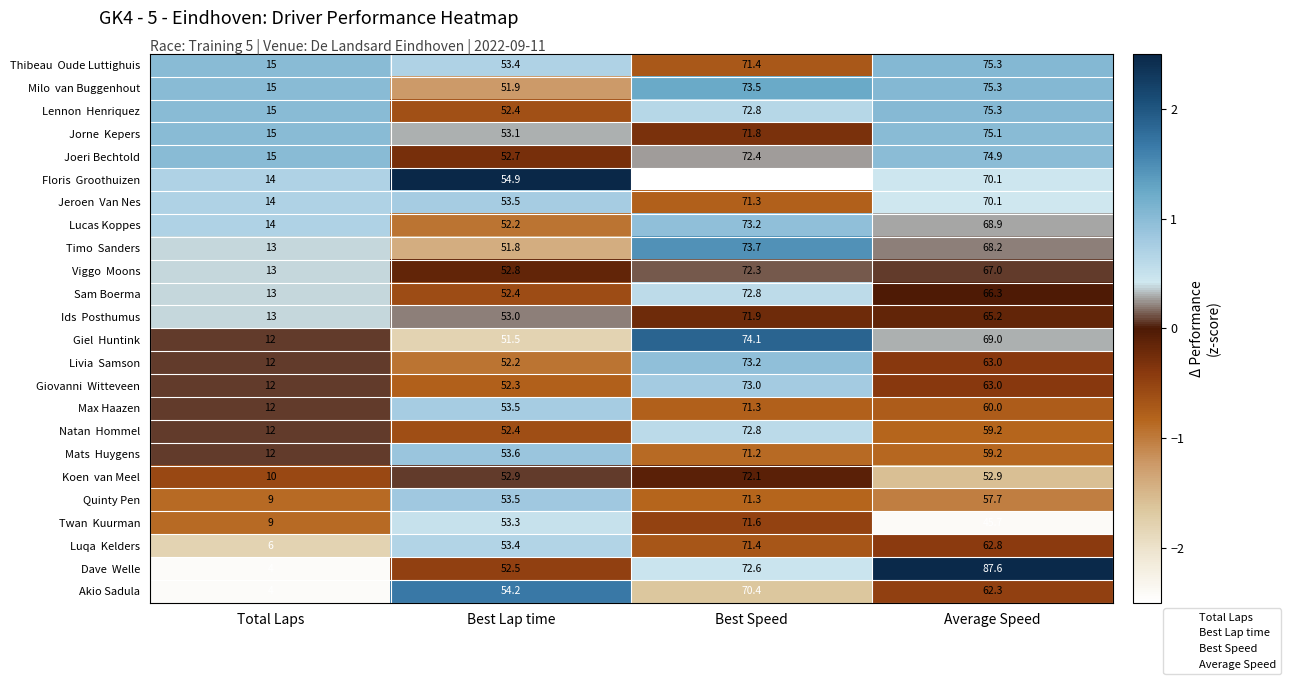

Read the Lucas Koppes value at Best Speed.

73.2